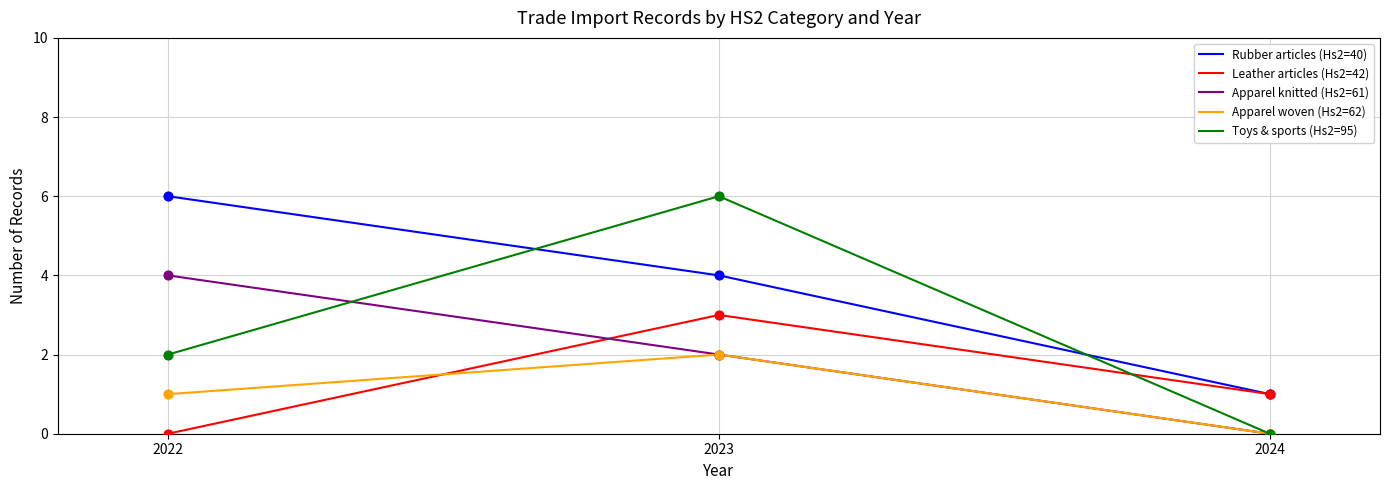

Which series changed the most between 2022 and 2024?

Rubber articles (Hs2=40)